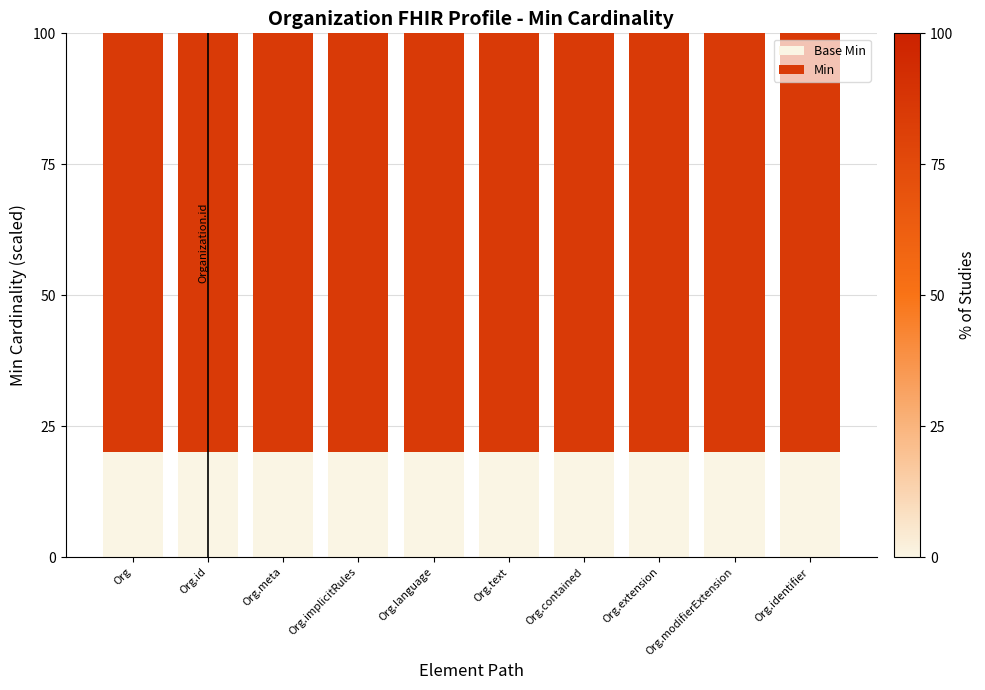

What is the total value across all series at Org.identifier?

100